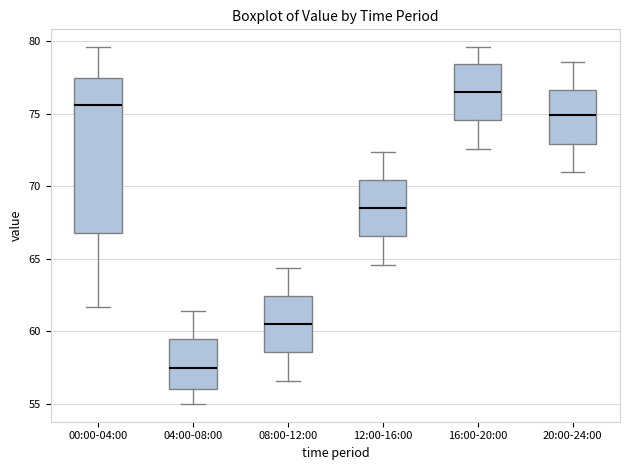

Reading left to right, transcribe this box plot: for each box, give where its median line is, the range the box spans, and where its two whiskers end, as read against the y-axis. The values are not printed on the chart, so give them approximately, as read against the axis.

00:00-04:00: median 75.5, box 67.0 to 77.5, whiskers 61.5 to 79.5
04:00-08:00: median 57.5, box 56.0 to 59.5, whiskers 55.0 to 61.5
08:00-12:00: median 60.5, box 58.5 to 62.5, whiskers 56.5 to 64.5
12:00-16:00: median 68.5, box 66.5 to 70.5, whiskers 64.5 to 72.5
16:00-20:00: median 76.5, box 74.5 to 78.5, whiskers 72.5 to 79.5
20:00-24:00: median 75.0, box 73.0 to 76.5, whiskers 71.0 to 78.5